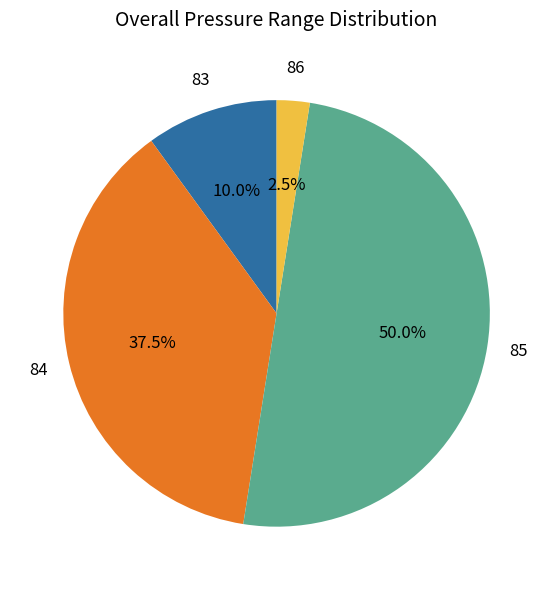

What is the smallest slice in the pie chart?

86